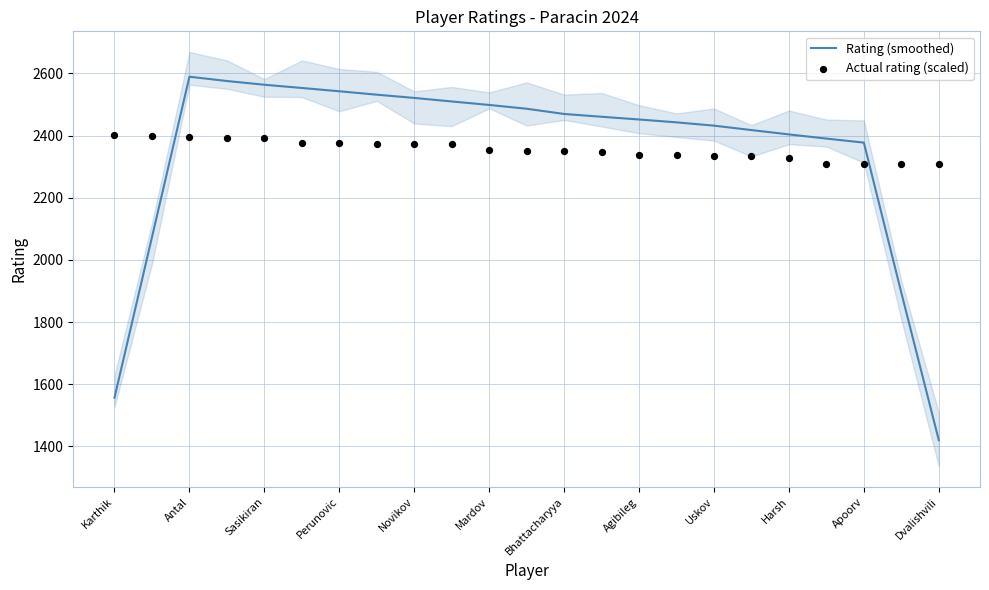

Which series has the largest total across all categories?

Rating (smoothed)